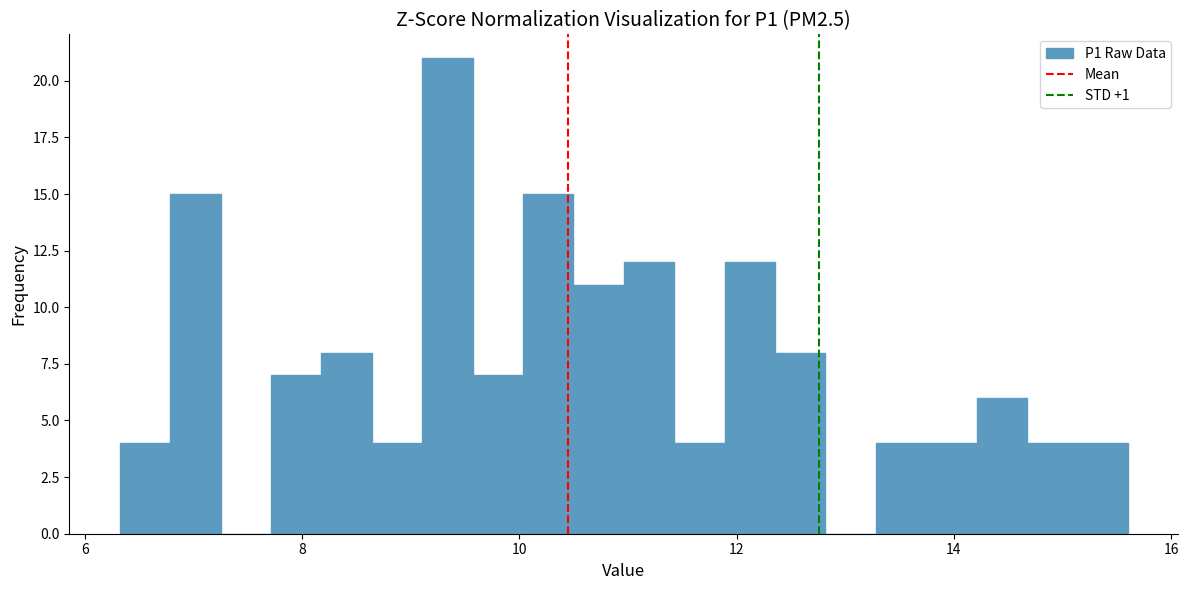

Read against the x-axis, roughly where is the centre of the tallest bar?

9.4